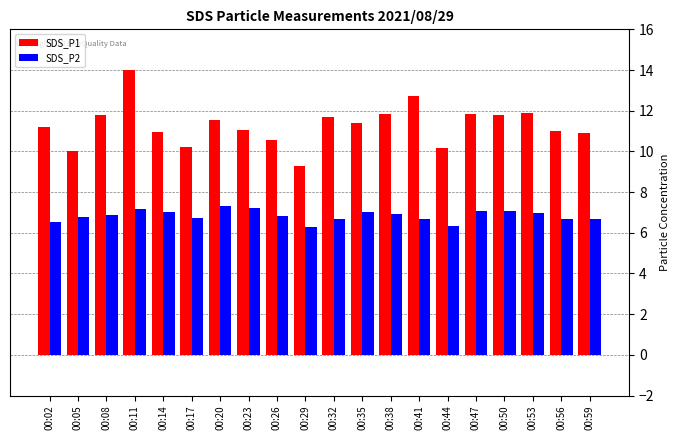

What is the maximum value for SDS_P2?

7.3